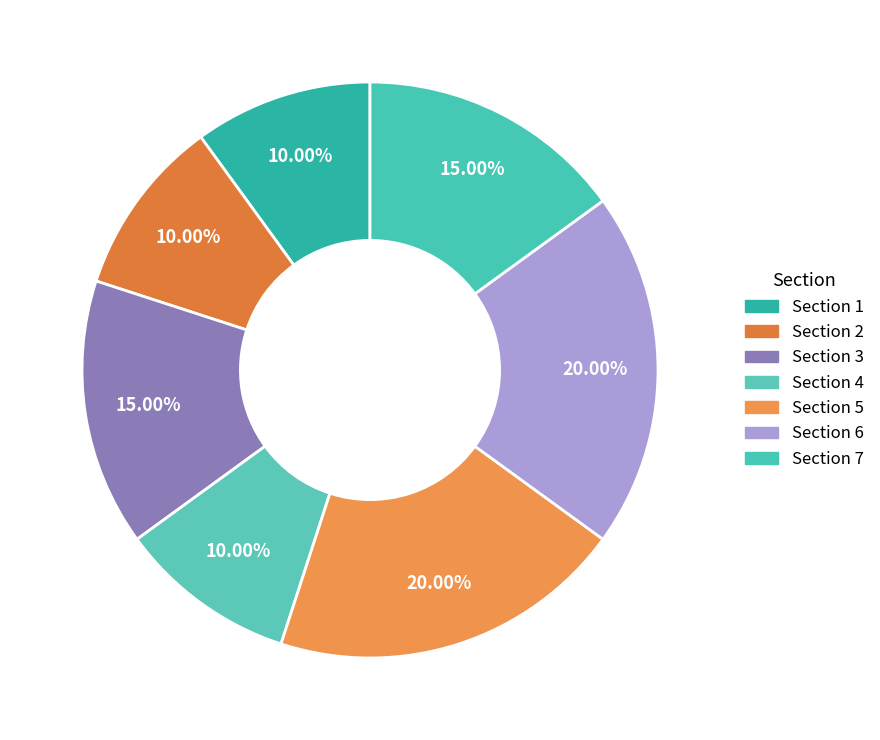

How many slices are in this pie chart?

7